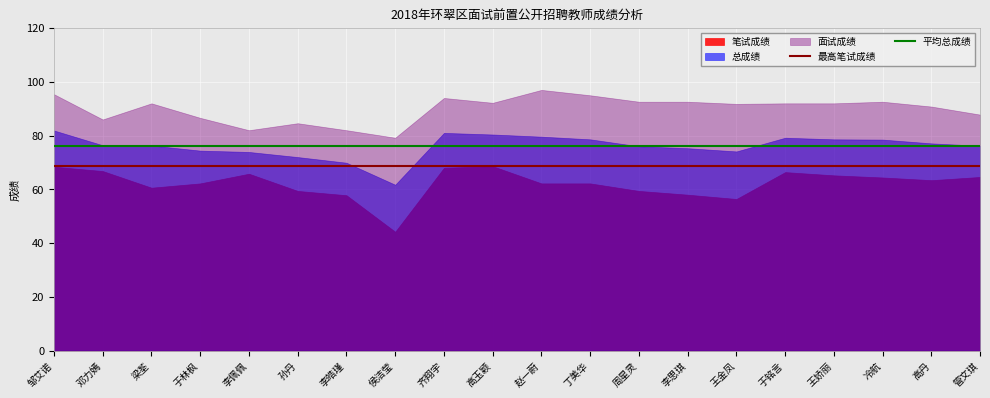

True or false: 最高笔试成绩 has a value of 38.5 at 高丹.

False